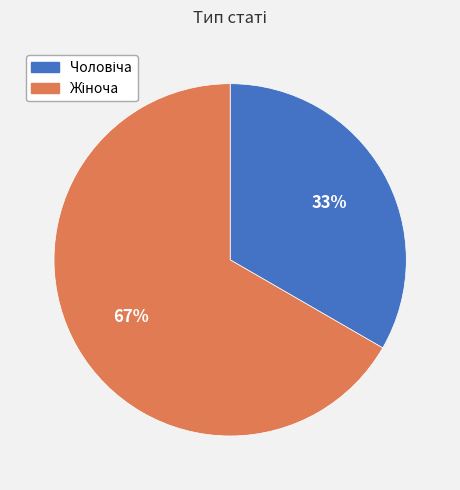

To the nearest percent, what is the average slice percentage?

50%